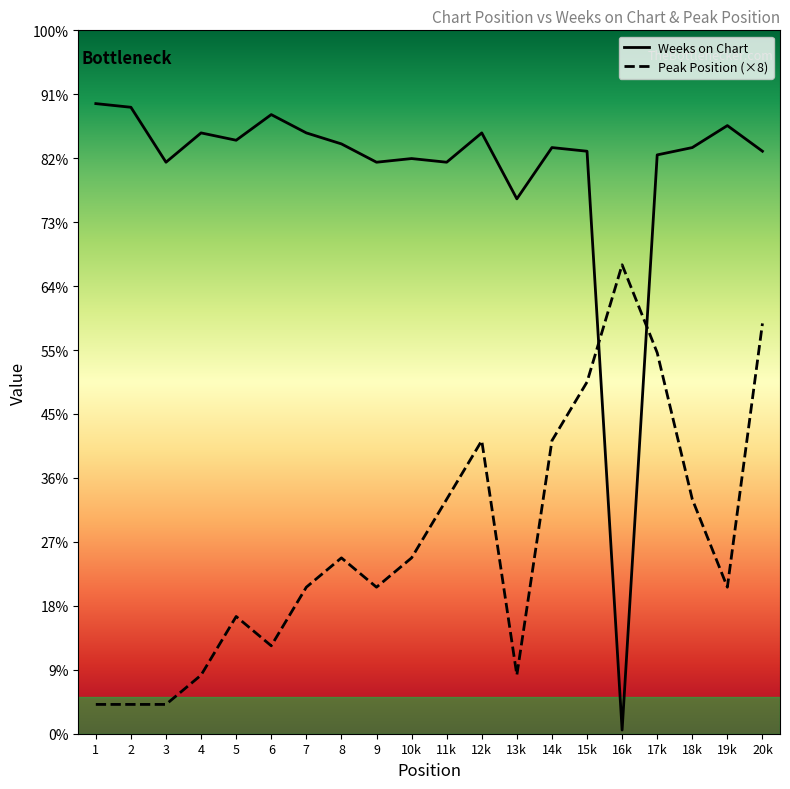

What is the difference between the maximum and minimum values in the Peak Position (×8) series?

120